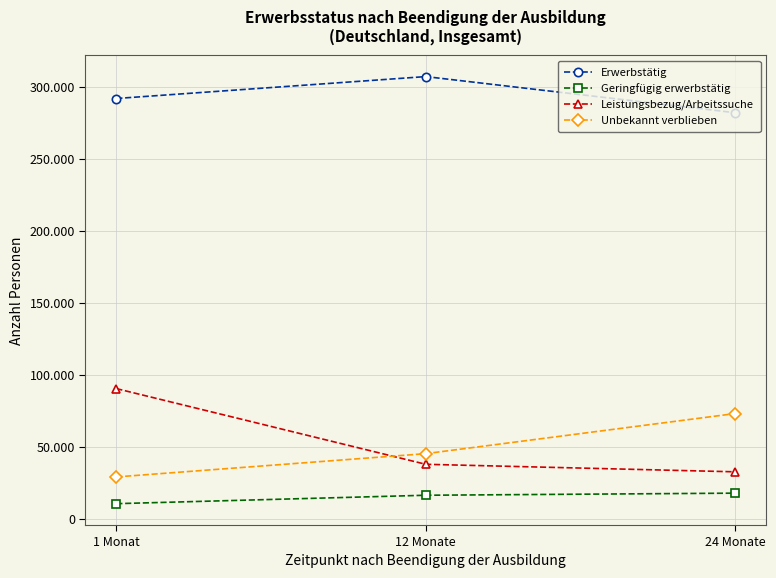

What are all the series names shown in the legend?

Erwerbstätig, Geringfügig erwerbstätig, Leistungsbezug/Arbeitssuche, Unbekannt verblieben